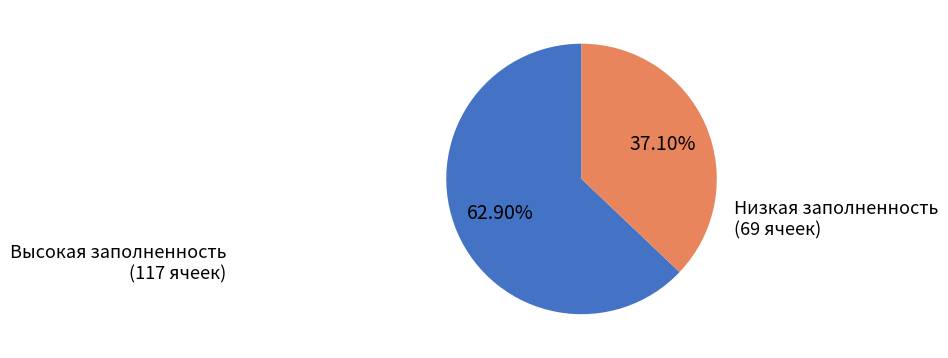

Which has a higher value, Низкая заполненность (69 ячеек) or Высокая заполненность (117 ячеек)?

Высокая заполненность (117 ячеек)